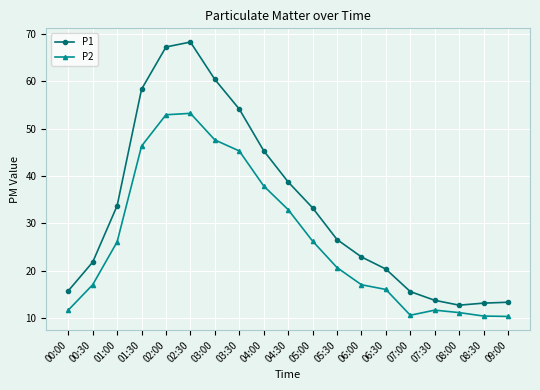

True or false: P2 has more than 0 interior local peaks.

True